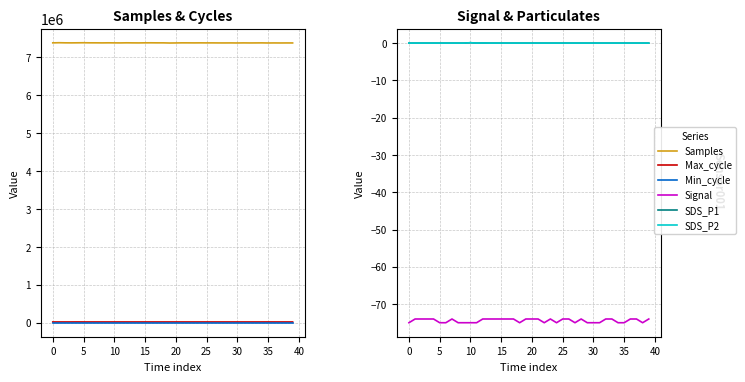

True or false: SDS_P1 has more than 2 interior local peaks.

False